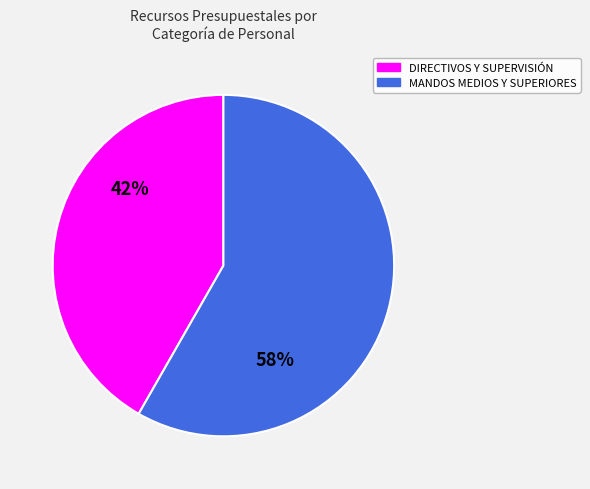

To the nearest percent, what is the average slice percentage?

50%